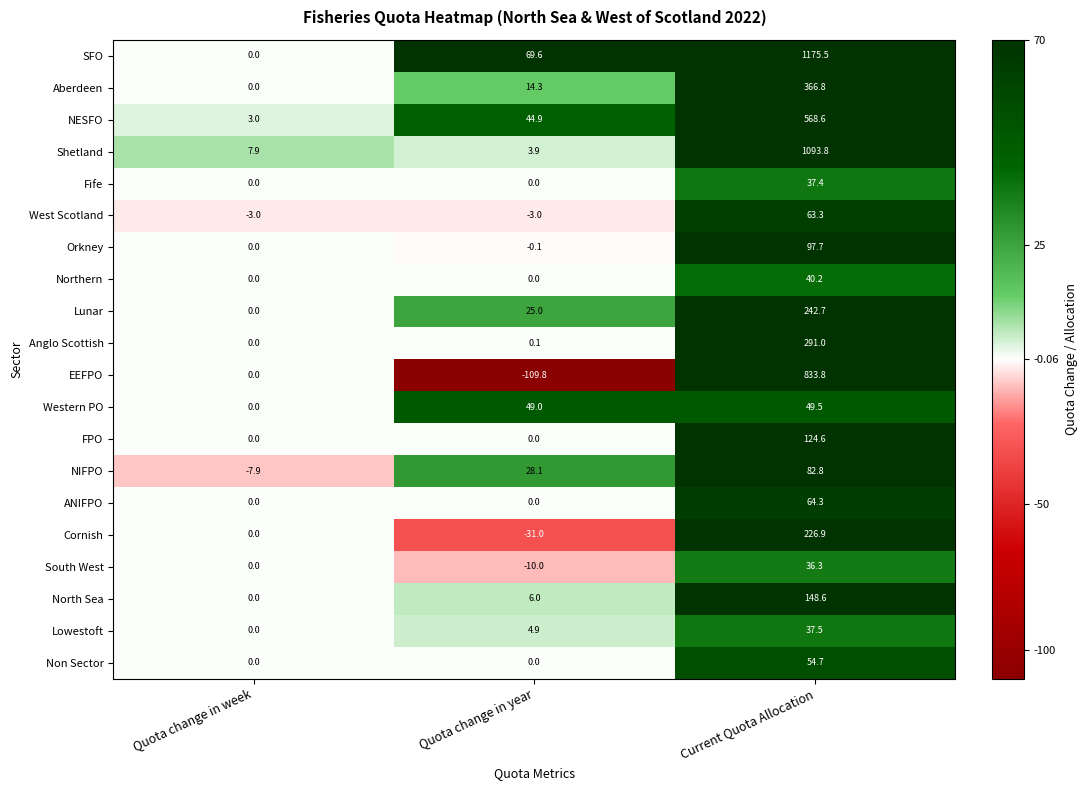

What is the smallest value displayed?

-109.8